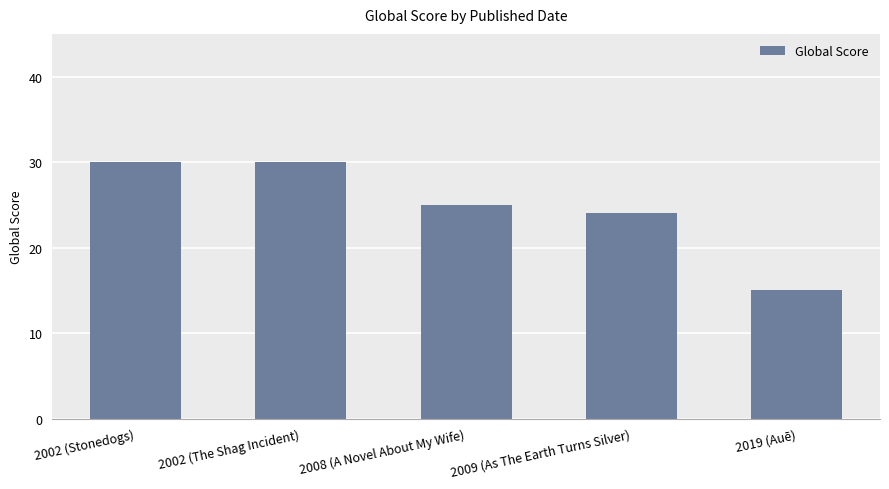

What is the change in value from 2002 (The Shag Incident) to 2009 (As The Earth Turns Silver)?

-6